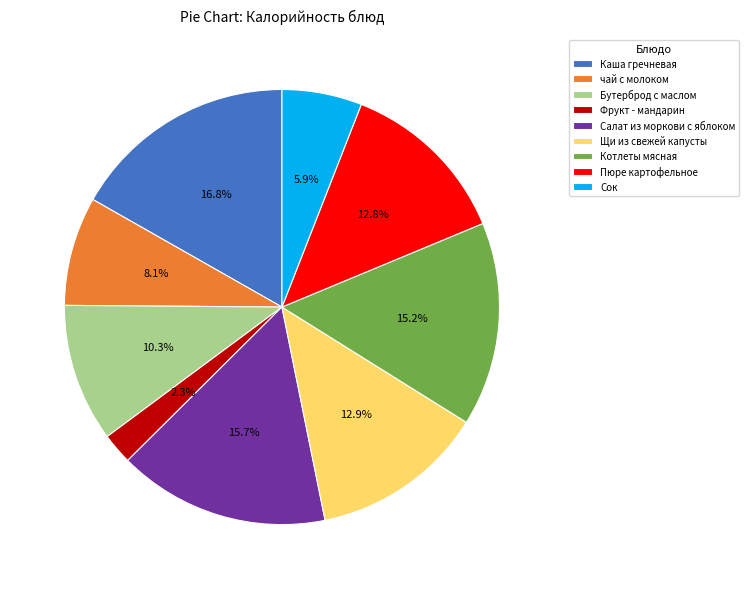

Is the sum of Щи из свежей капусты and Фрукт - мандарин greater than half?

No